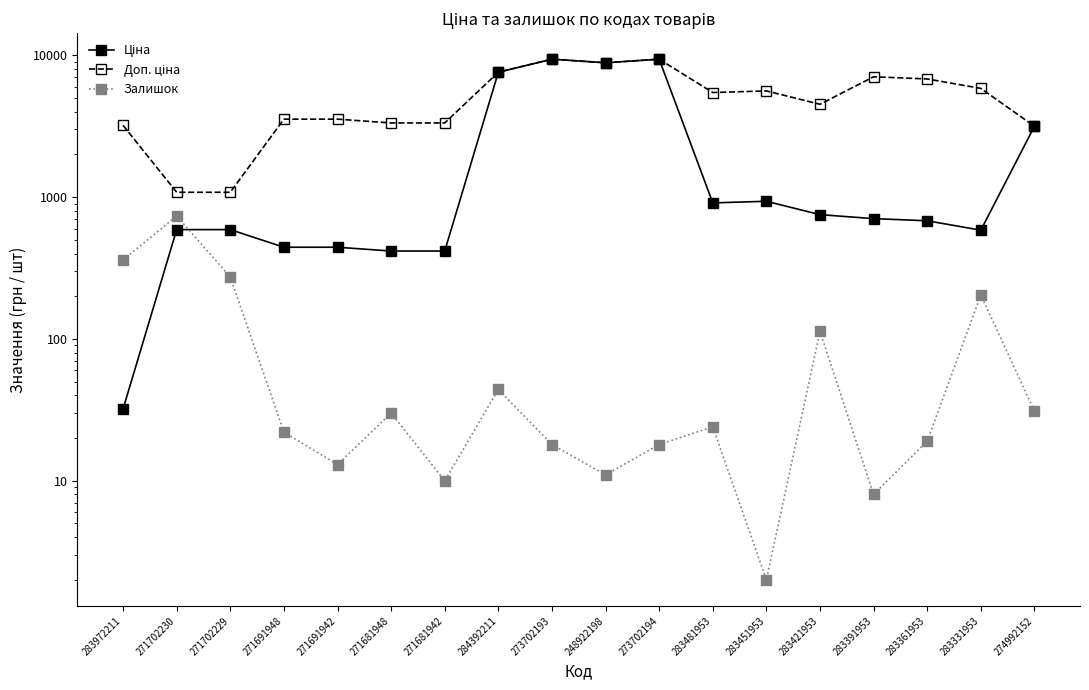

What is the value of the Доп. ціна point at the 18th from the left?

3158.0